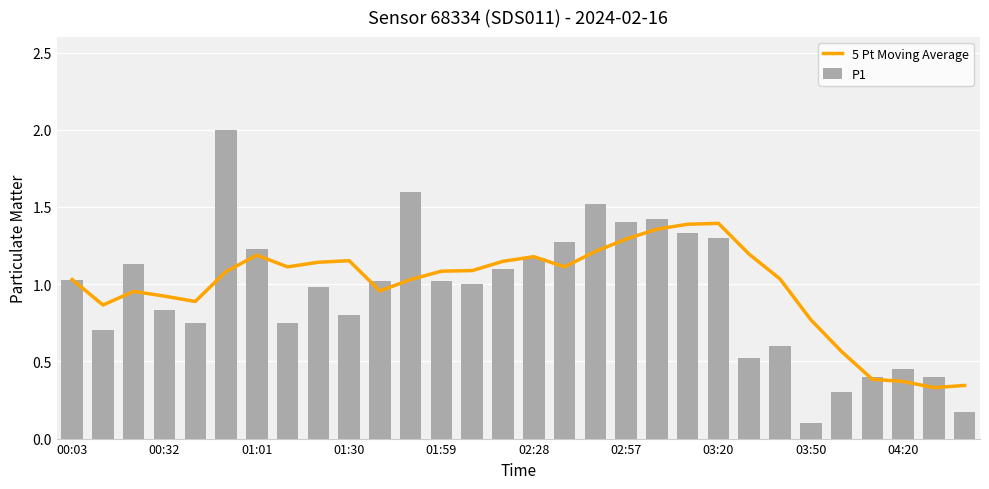

The value of 5 Pt Moving Average at 01:30 is 0.7. True or false?

False